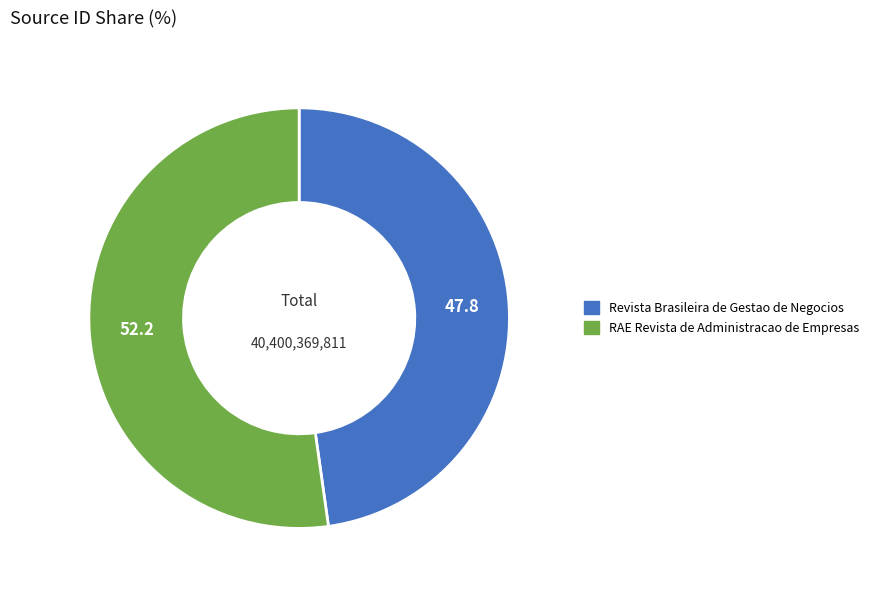

Count the number of slices in the pie.

2